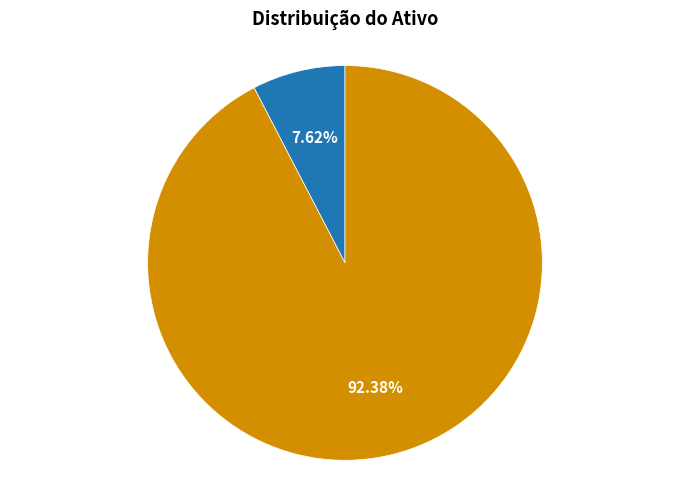

What is the largest slice in the pie chart?

ATIVO PERMANENTE